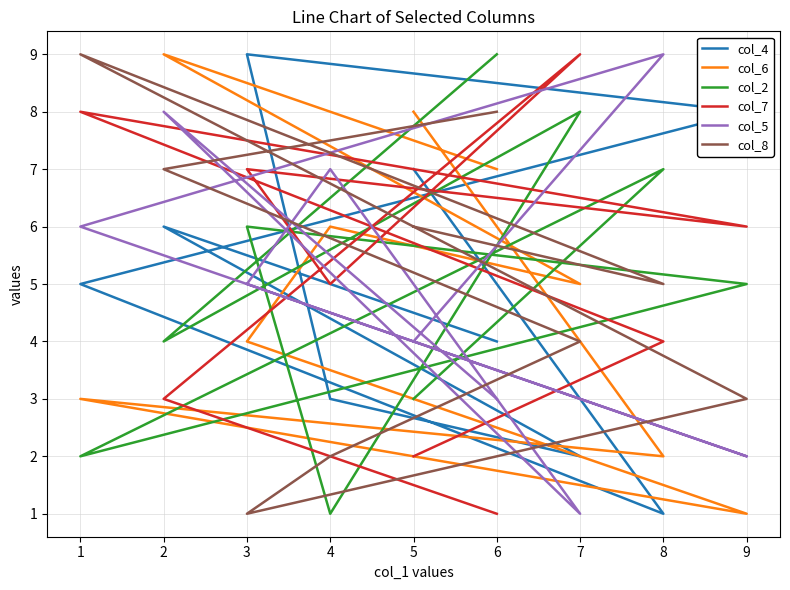

What is the minimum value for col_6?

1